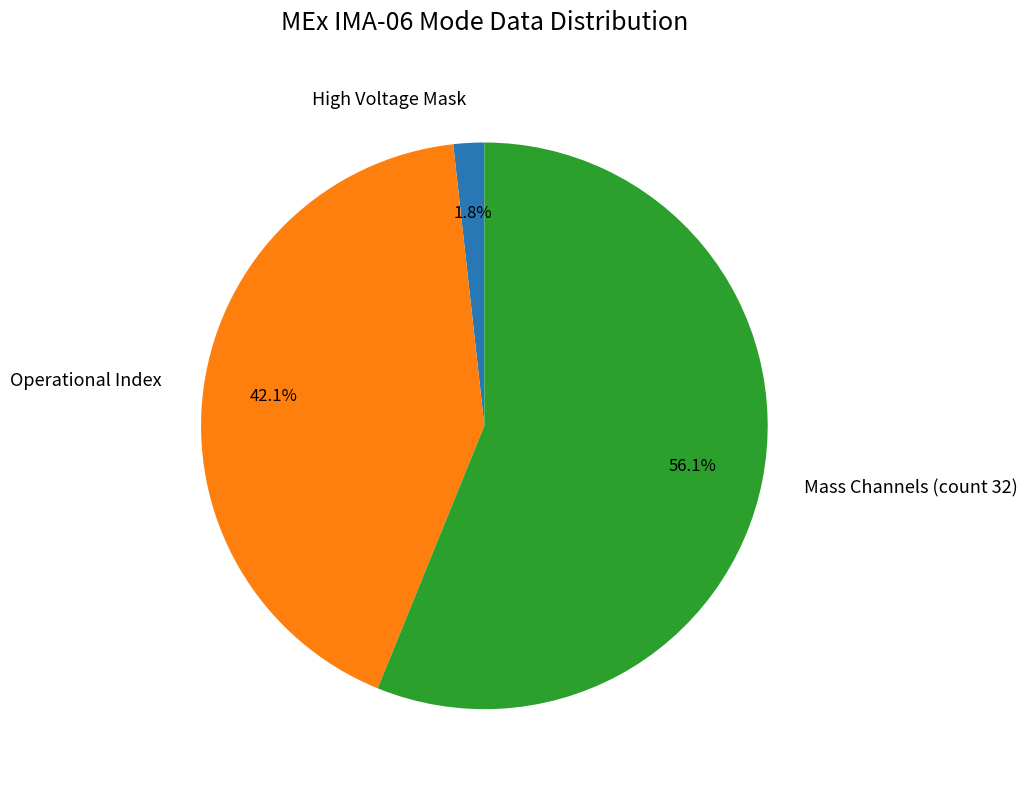

To the nearest percent, what is the average slice percentage?

33%